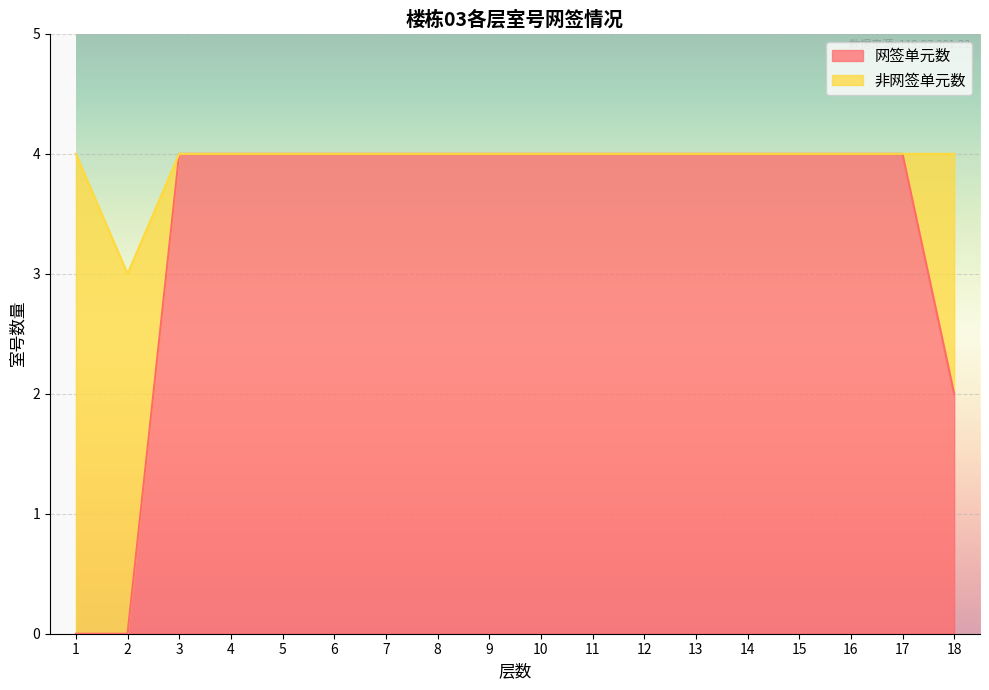

True or false: there are more than 0 points higher than both neighbors.

False